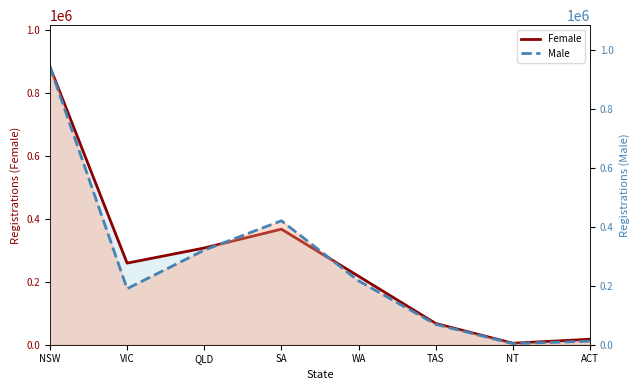

Where does the Female (line) series first go above 259543?

NSW